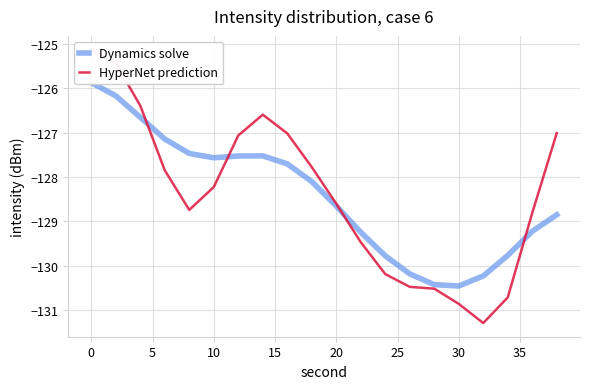

In HyperNet prediction, how many points are lower than both neighbors (excluding endpoints)?

2